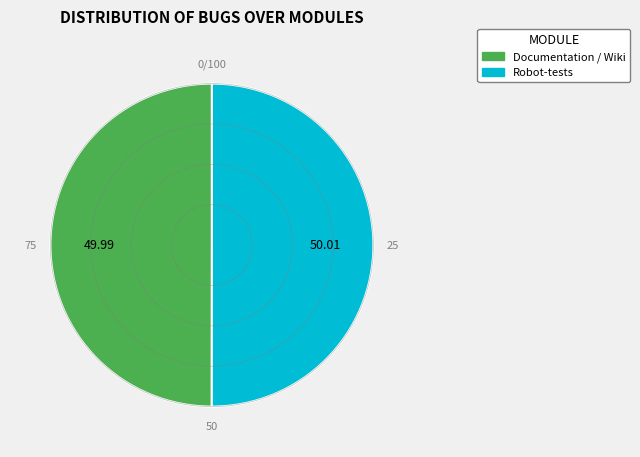

Approximately how many times larger is the value at Documentation / Wiki compared to Robot-tests?

1.0